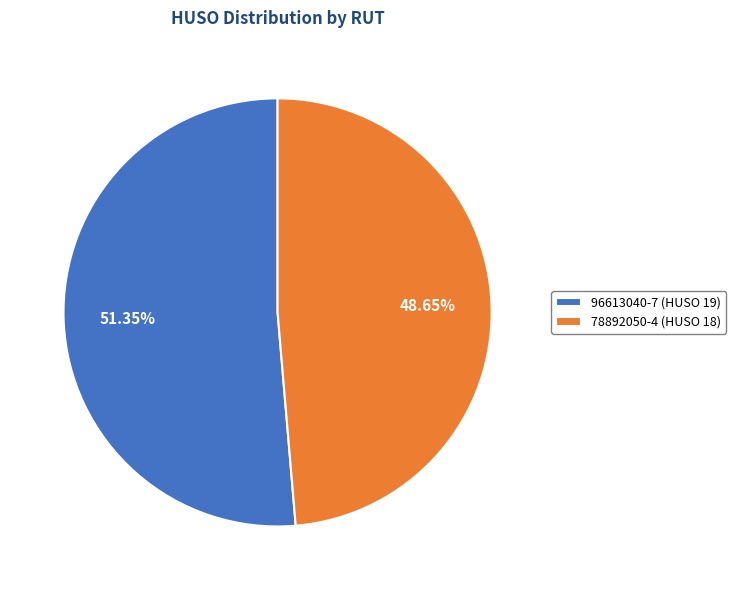

Between 96613040-7 (HUSO 19) and 78892050-4 (HUSO 18), which is larger?

96613040-7 (HUSO 19)